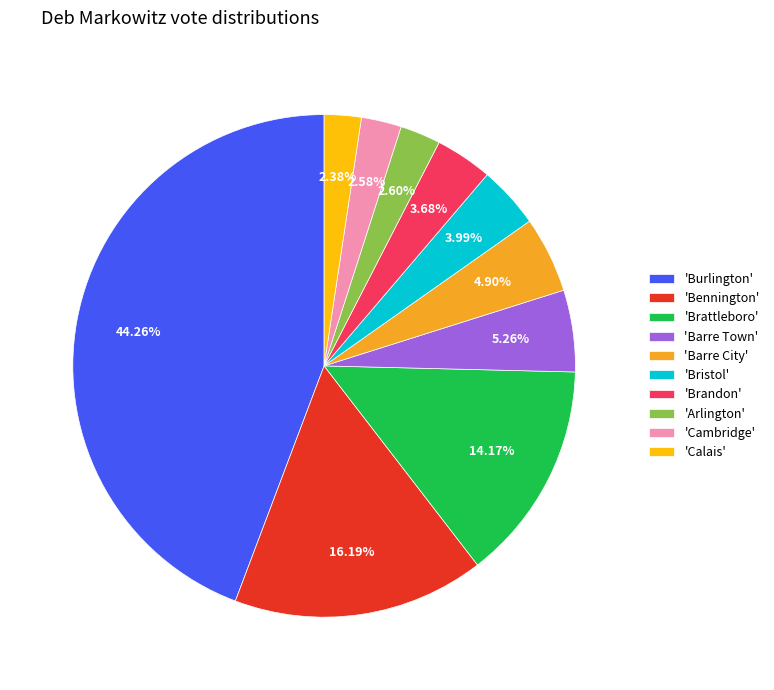

Combined, do 'Barre Town' and 'Cambridge' account for over 50%?

No